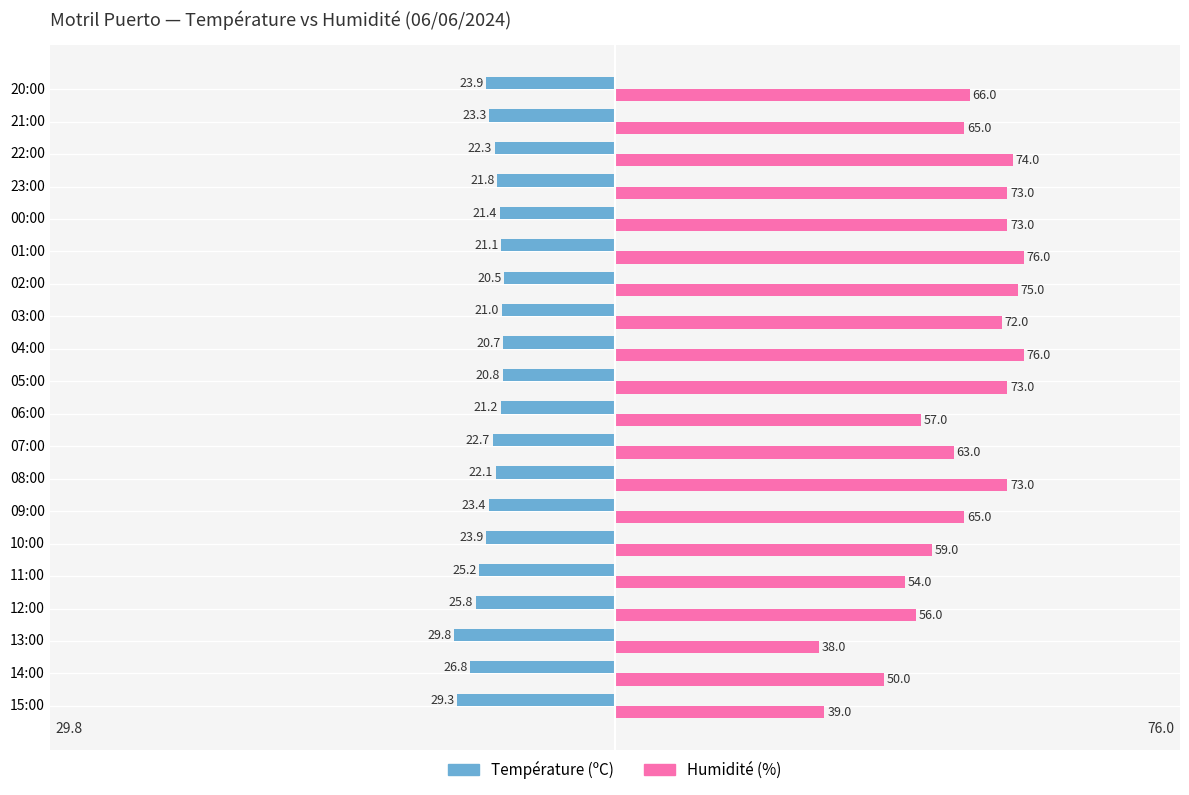

At 15:00, list the series in order from largest to smallest.

Humidité (%), Température (ºC)